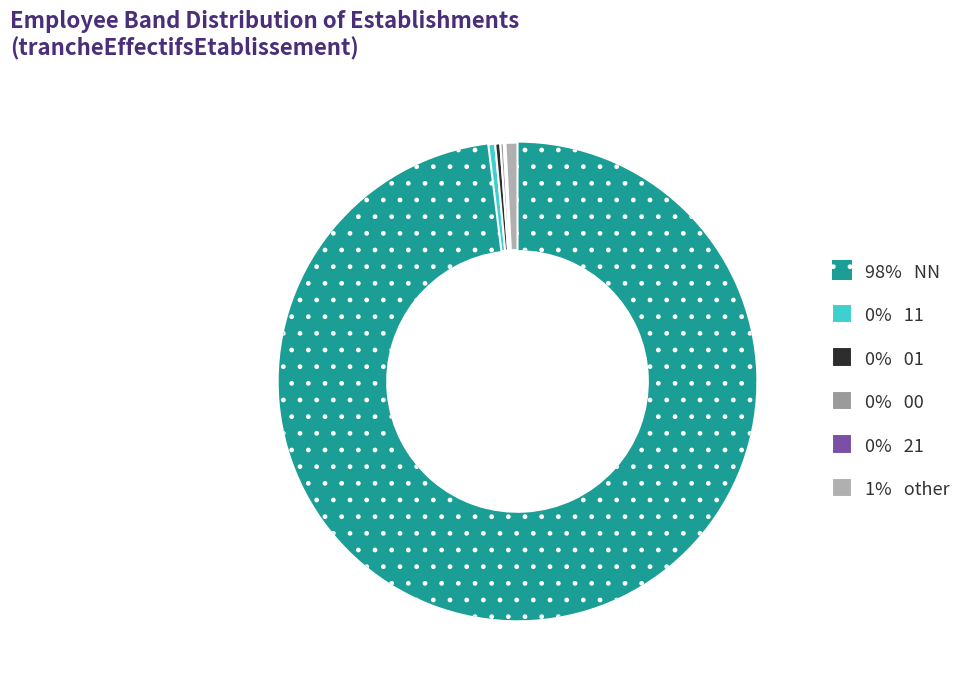

Count the number of slices in the pie.

6